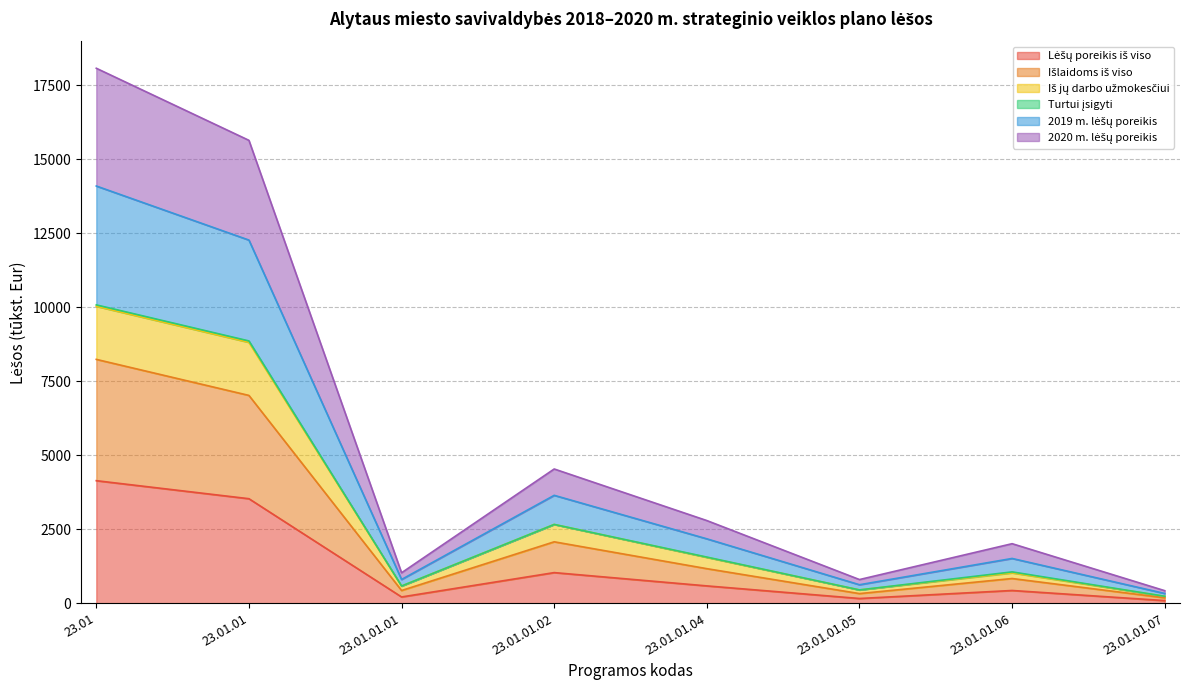

The Iš jų darbo užmokesčiui series shows 95.5 at 23.01.01.05. True or false?

False